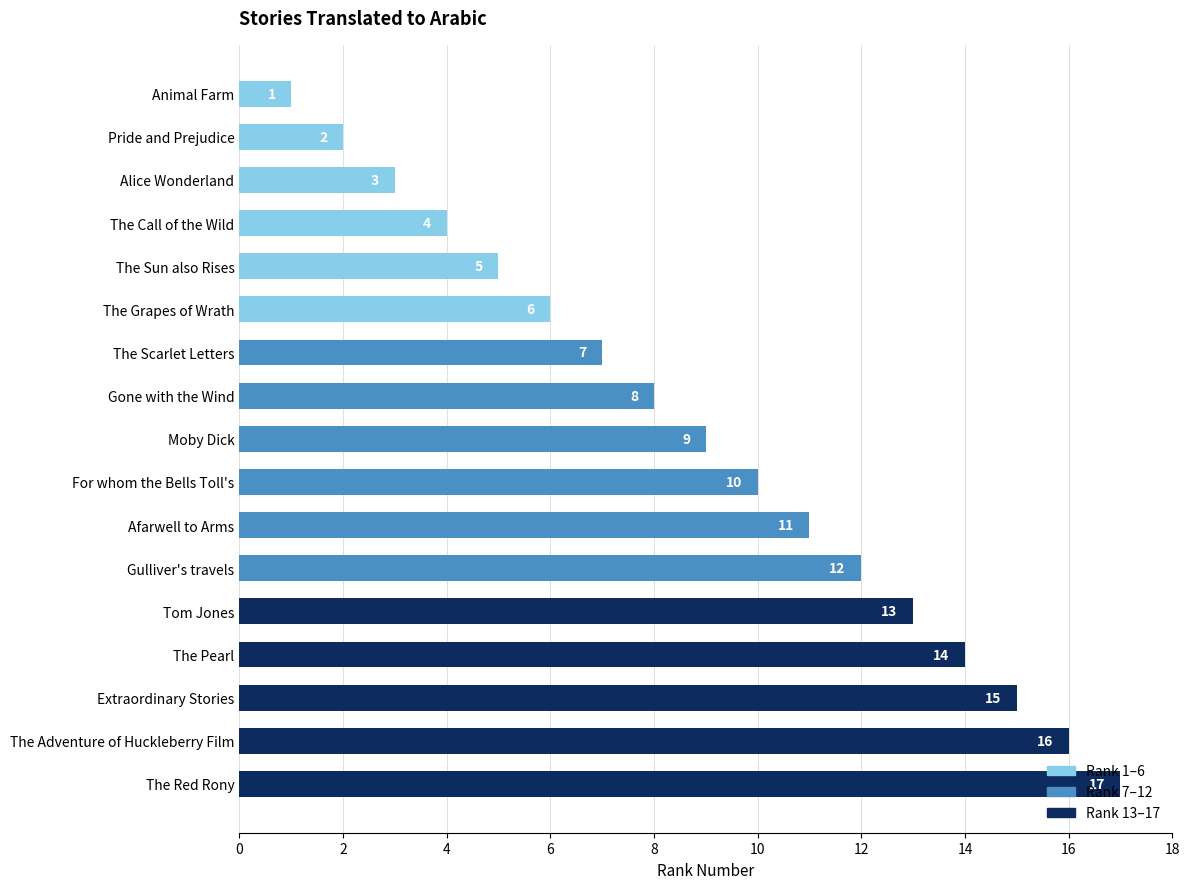

What is the minimum value shown in the chart?

1